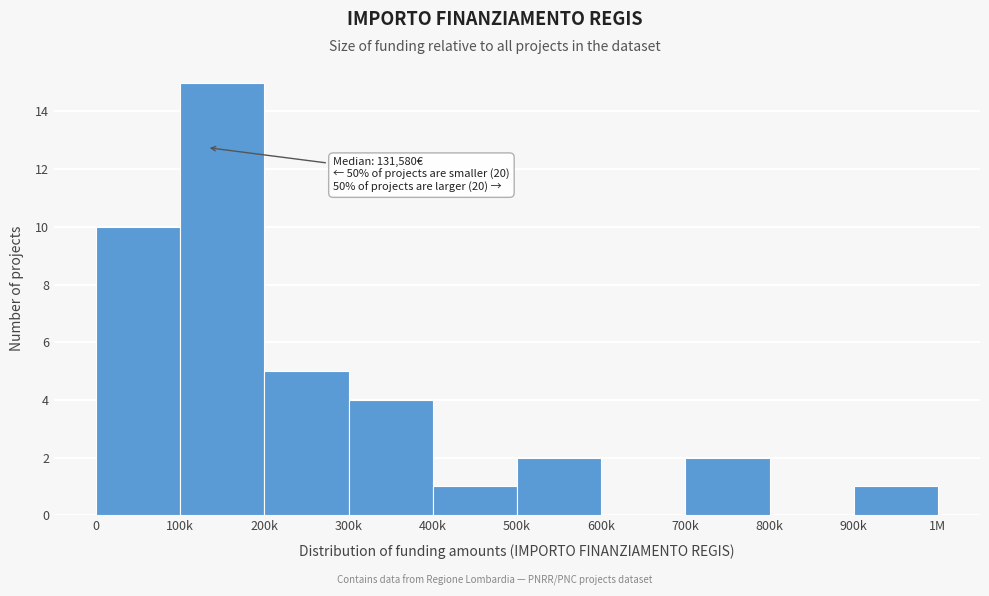

Reading left to right, extract all data points from this chart.

0=10	100k=15	200k=5	300k=4	400k=1	500k=2	600k=0	700k=2	800k=0	900k=1